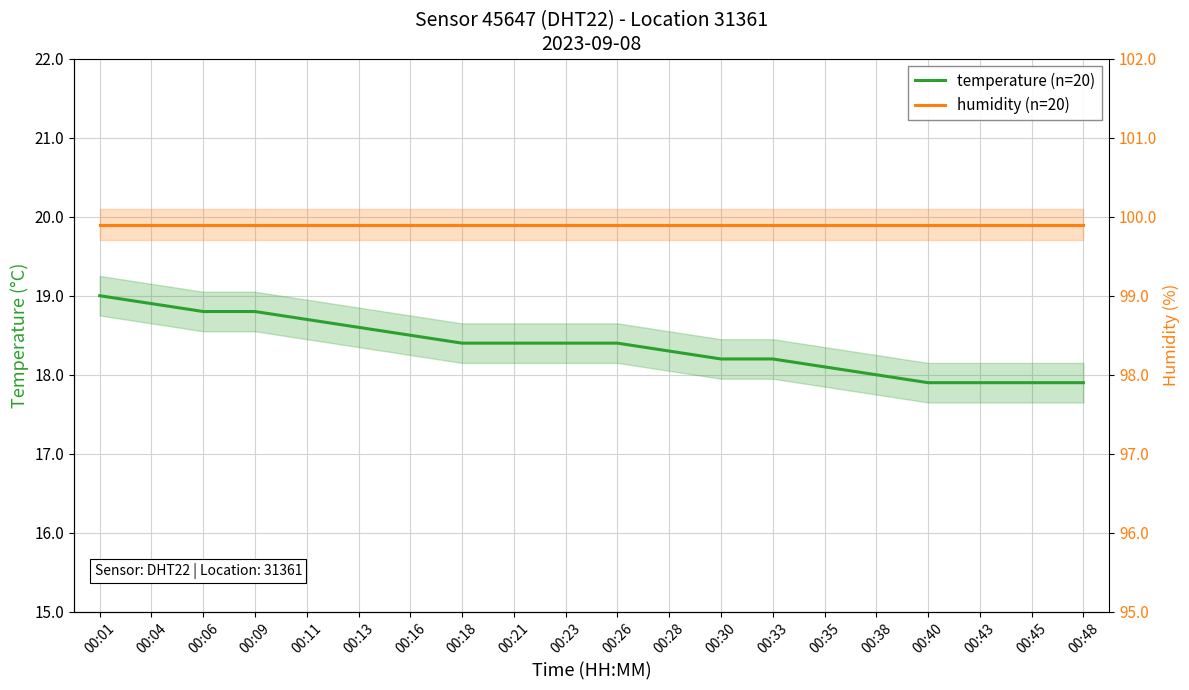

What is the difference between the highest and lowest values at 00:09?

1.1